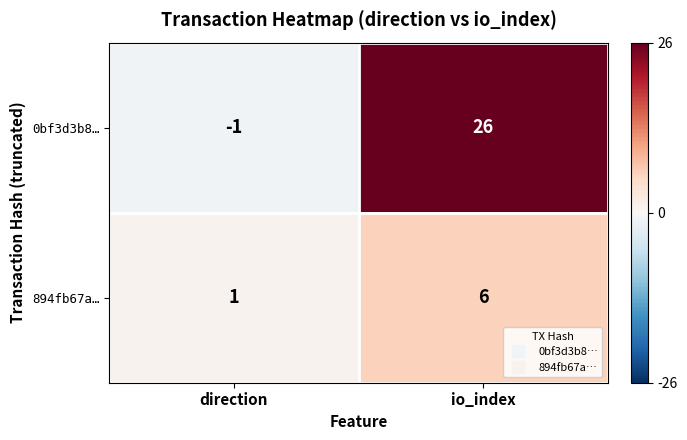

What is the difference between the 894fb67a… values at direction and io_index?

5